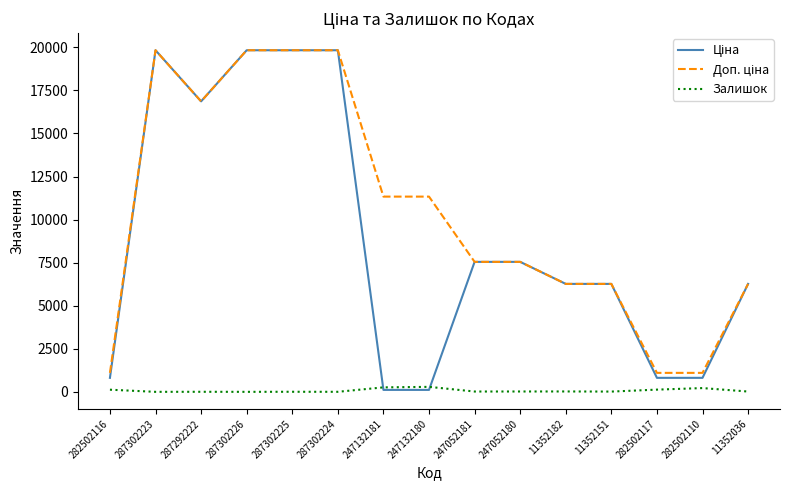

Count the number of data series in this chart.

3